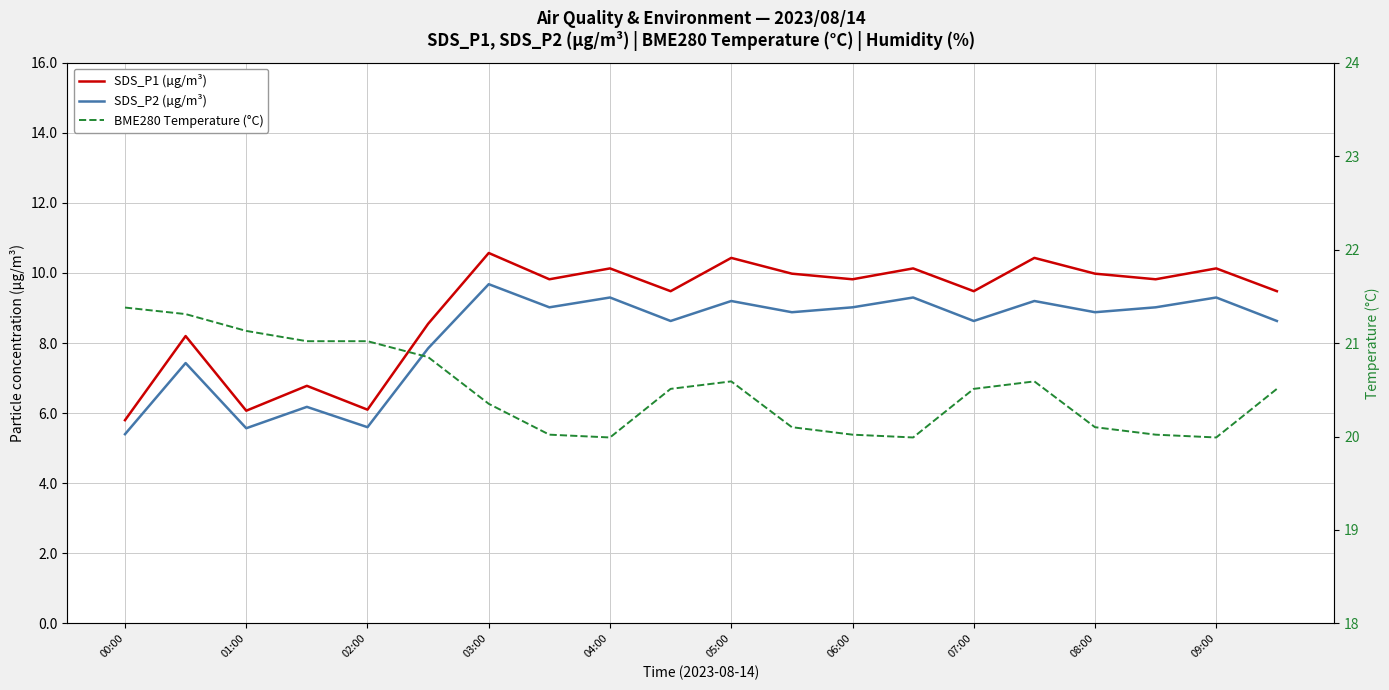

Which series changed the most between 05:00 and 16?

SDS_P1 (µg/m³)